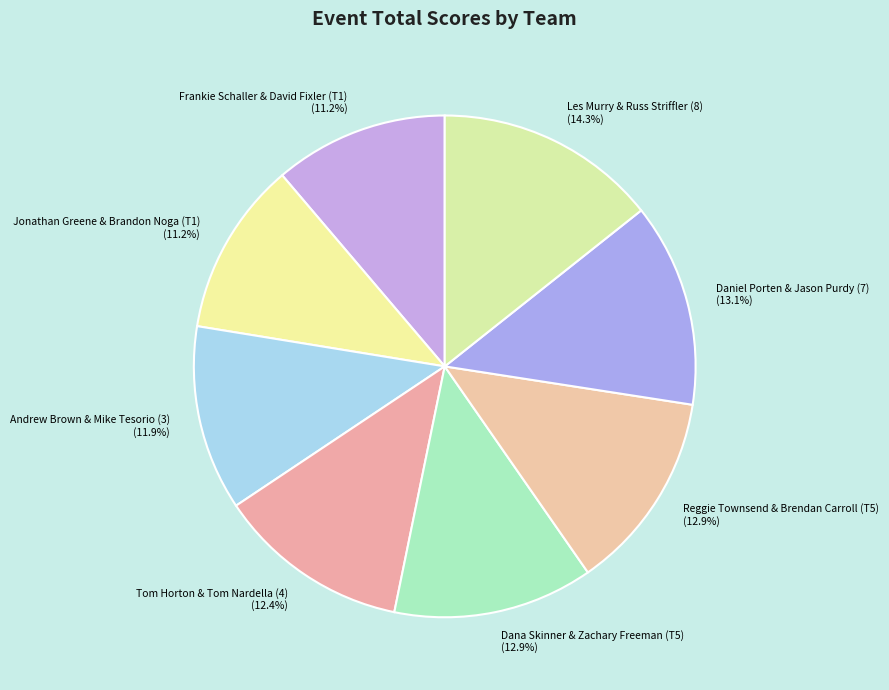

Is it true that Reggie Townsend & Brendan Carroll (T5) is 13% of the pie?

True